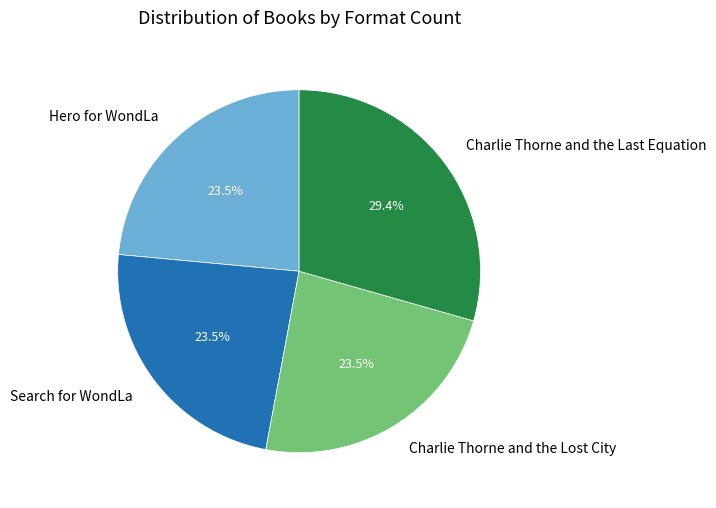

How much of the chart is everything except Charlie Thorne and the Lost City?

76.5%